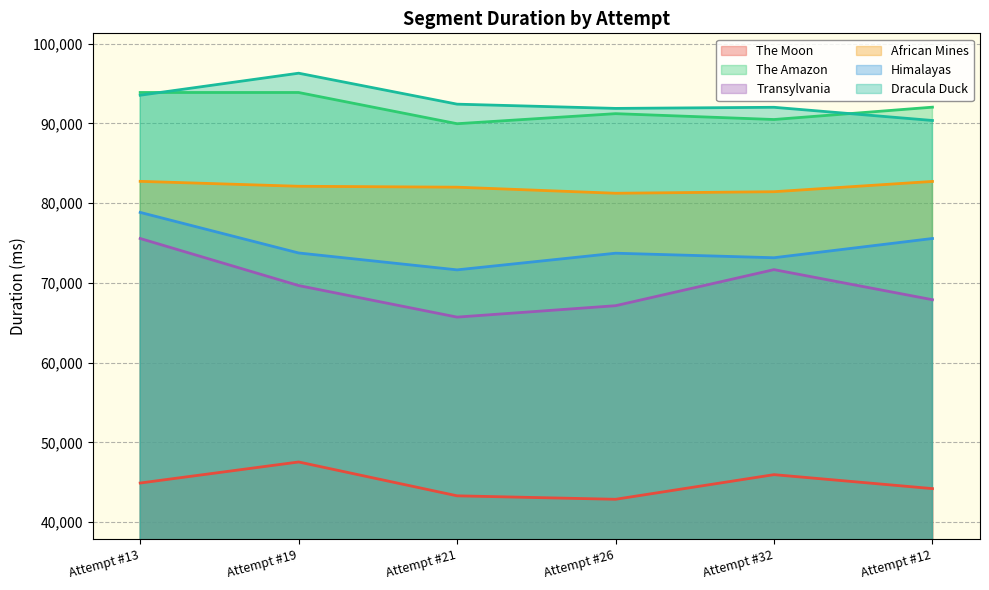

Between Attempt #13 and Attempt #32, which is larger?

Attempt #32